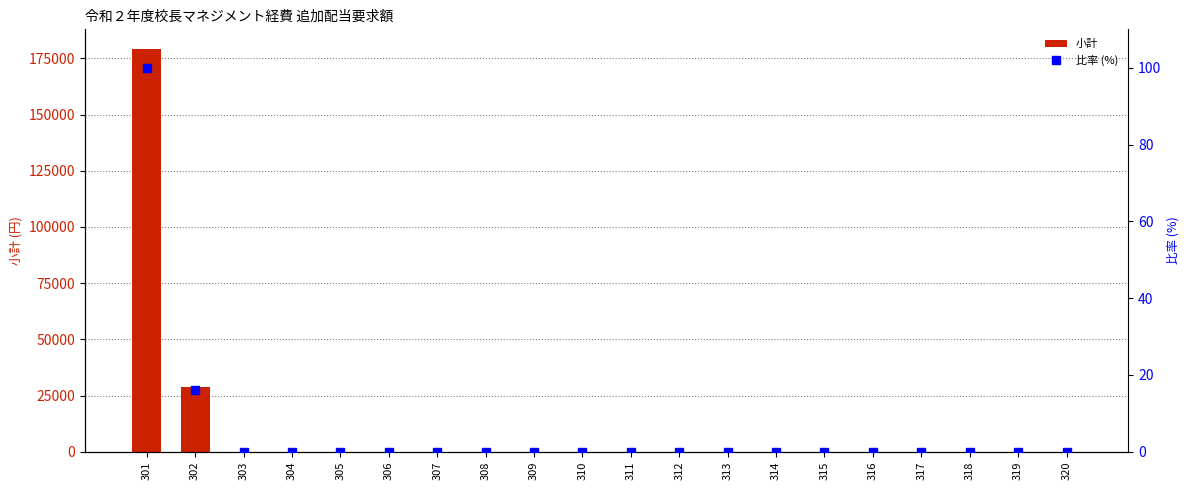

Reading left to right, transcribe all the data shown in this chart.

小計: 301=178960.0	302=28600.0	303=0.0	304=0.0	305=0.0	306=0.0	307=0.0	308=0.0	309=0.0	310=0.0	311=0.0	312=0.0	313=0.0	314=0.0	315=0.0	316=0.0	317=0.0	318=0.0	319=0.0	320=0.0
比率 (%): 301=100.0	302=16.0	303=0.0	304=0.0	305=0.0	306=0.0	307=0.0	308=0.0	309=0.0	310=0.0	311=0.0	312=0.0	313=0.0	314=0.0	315=0.0	316=0.0	317=0.0	318=0.0	319=0.0	320=0.0